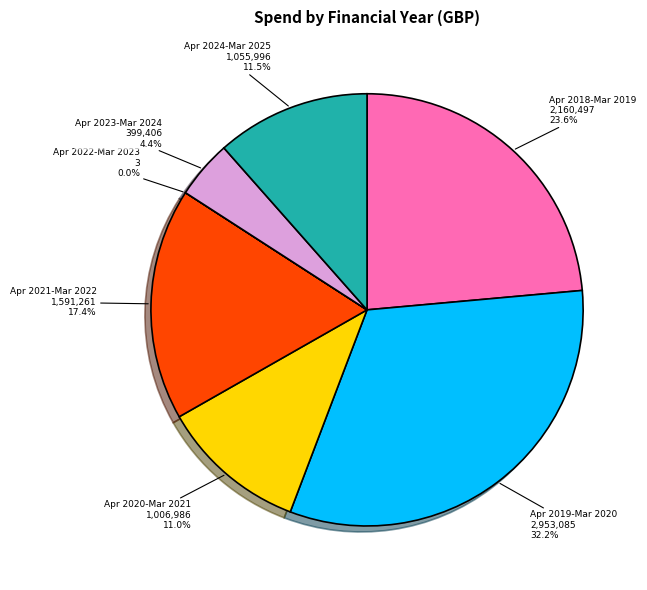

Does any single category account for the majority?

No